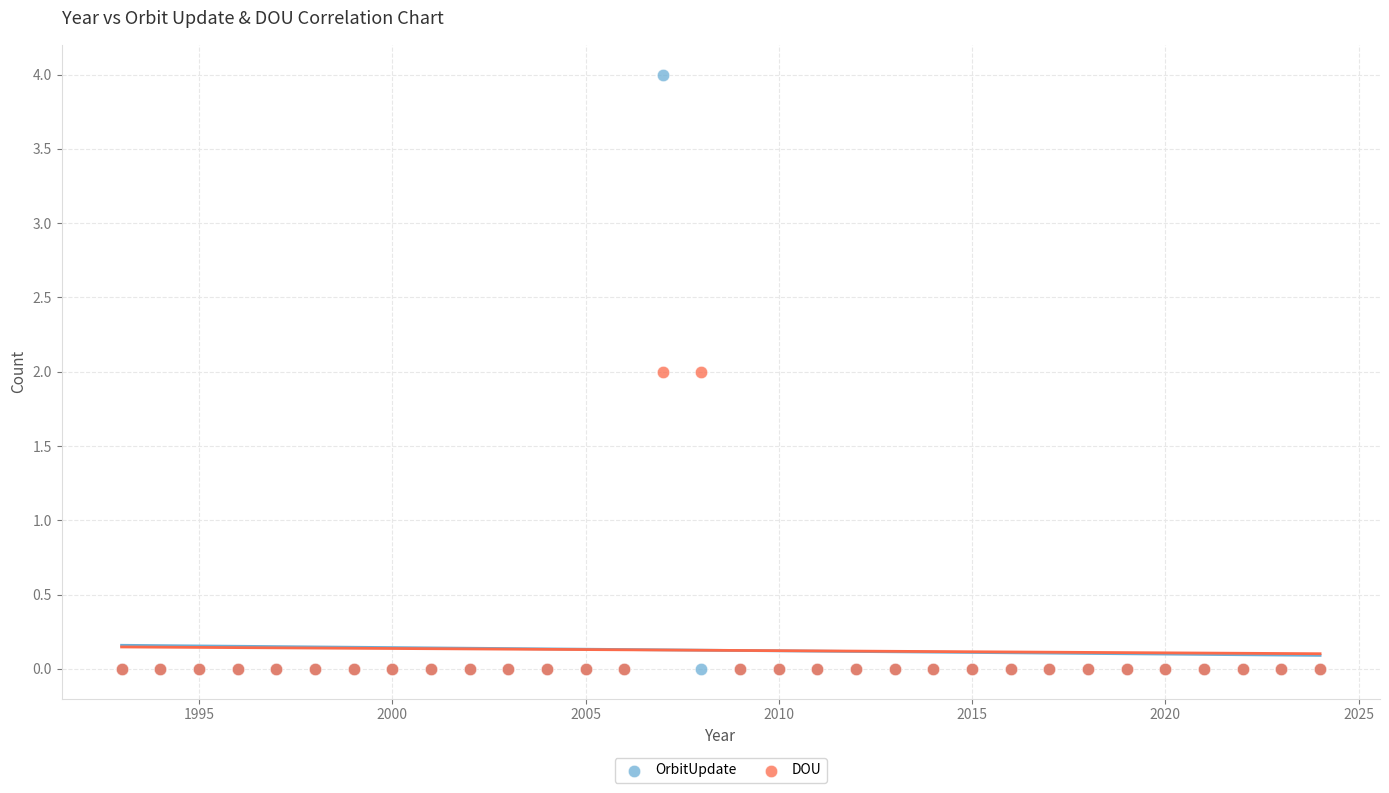

What are all the series names shown in the legend?

OrbitUpdate, DOU